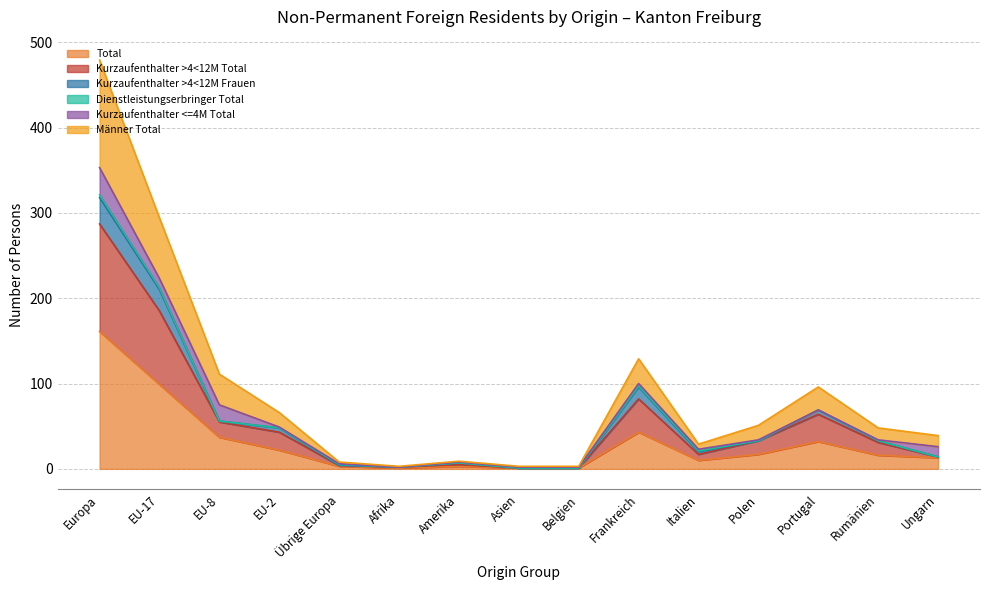

Is it true that Männer Total equals 94 at EU-2?

False